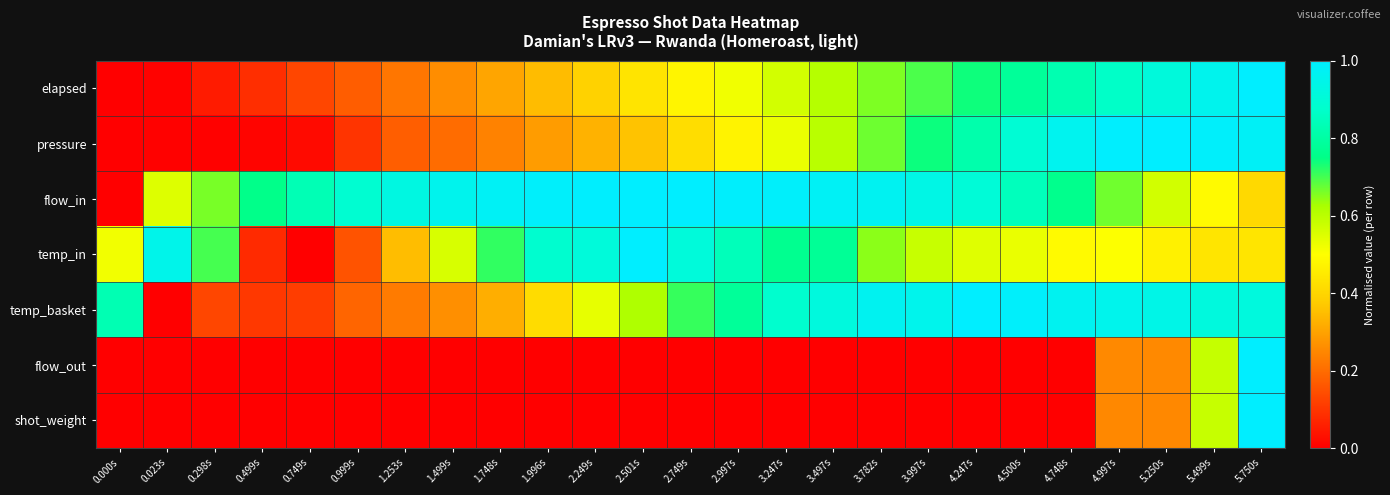

Which has a higher value, 3.497s or 2.501s?

3.497s